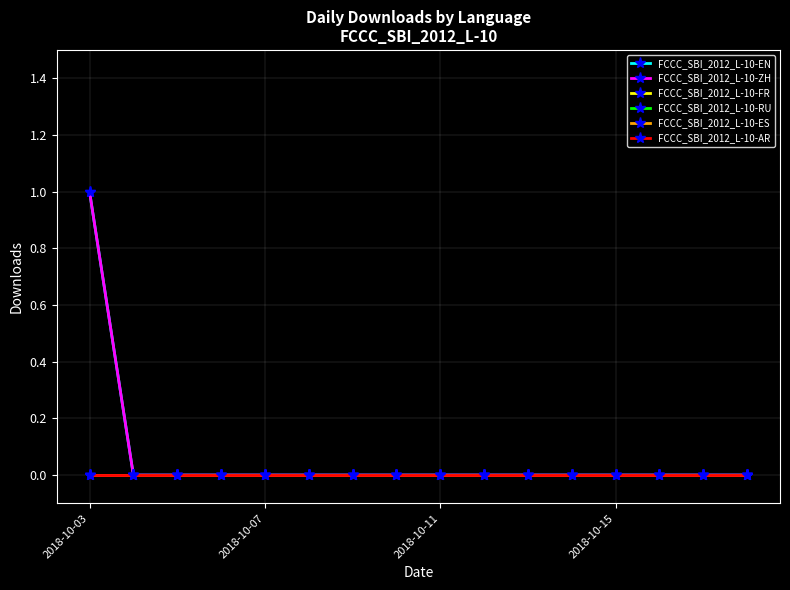

At which label is FCCC_SBI_2012_L-10-ZH closest to 0?

2018-10-07